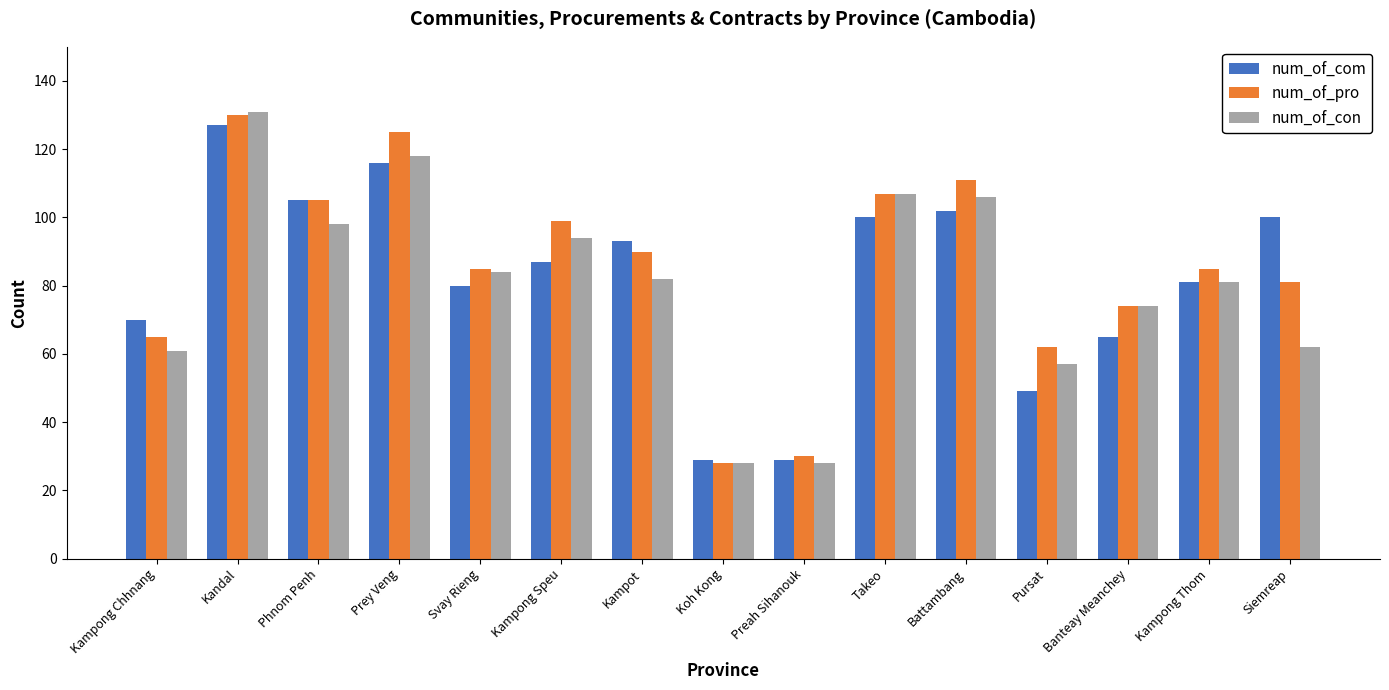

Reading left to right, transcribe all the data shown in this chart.

num_of_com: Kampong Chhnang=70	Kandal=127	Phnom Penh=105	Prey Veng=116	Svay Rieng=80	Kampong Speu=87	Kampot=93	Koh Kong=29	Preah Sihanouk=29	Takeo=100	Battambang=102	Pursat=49	Banteay Meanchey=65	Kampong Thom=81	Siemreap=100
num_of_pro: Kampong Chhnang=65	Kandal=130	Phnom Penh=105	Prey Veng=125	Svay Rieng=85	Kampong Speu=99	Kampot=90	Koh Kong=28	Preah Sihanouk=30	Takeo=107	Battambang=111	Pursat=62	Banteay Meanchey=74	Kampong Thom=85	Siemreap=81
num_of_con: Kampong Chhnang=61	Kandal=131	Phnom Penh=98	Prey Veng=118	Svay Rieng=84	Kampong Speu=94	Kampot=82	Koh Kong=28	Preah Sihanouk=28	Takeo=107	Battambang=106	Pursat=57	Banteay Meanchey=74	Kampong Thom=81	Siemreap=62